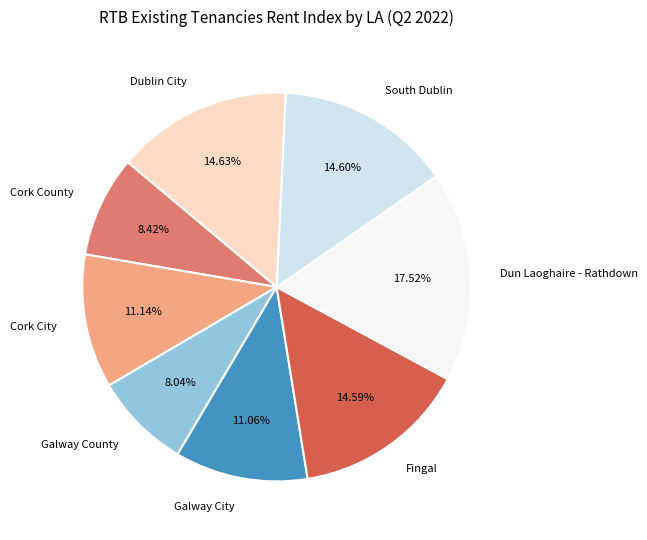

Which slice is the largest?

Dun Laoghaire - Rathdown